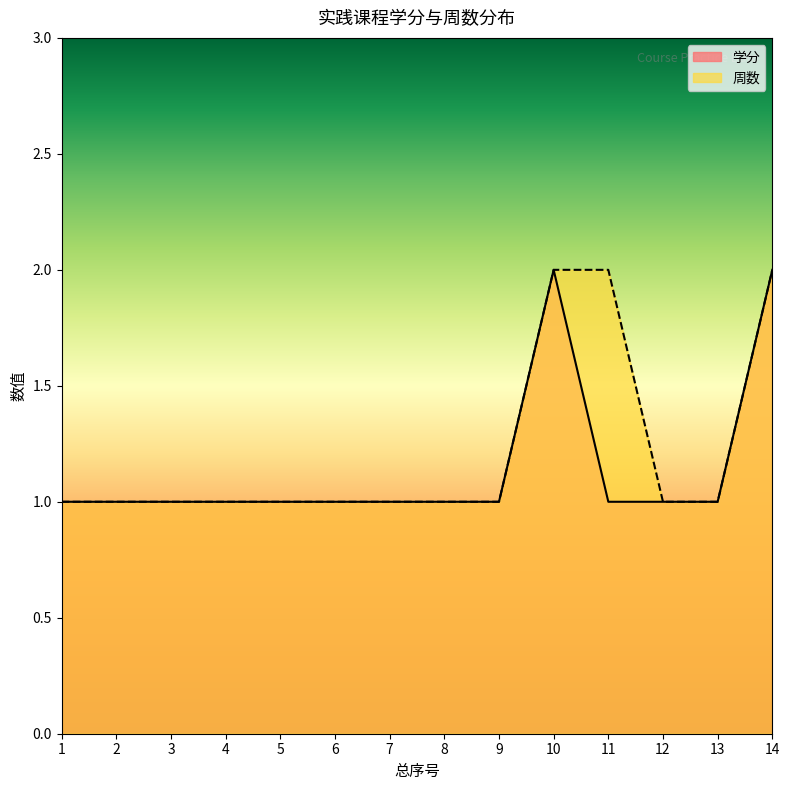

What is the lowest value of the 学分 series?

1